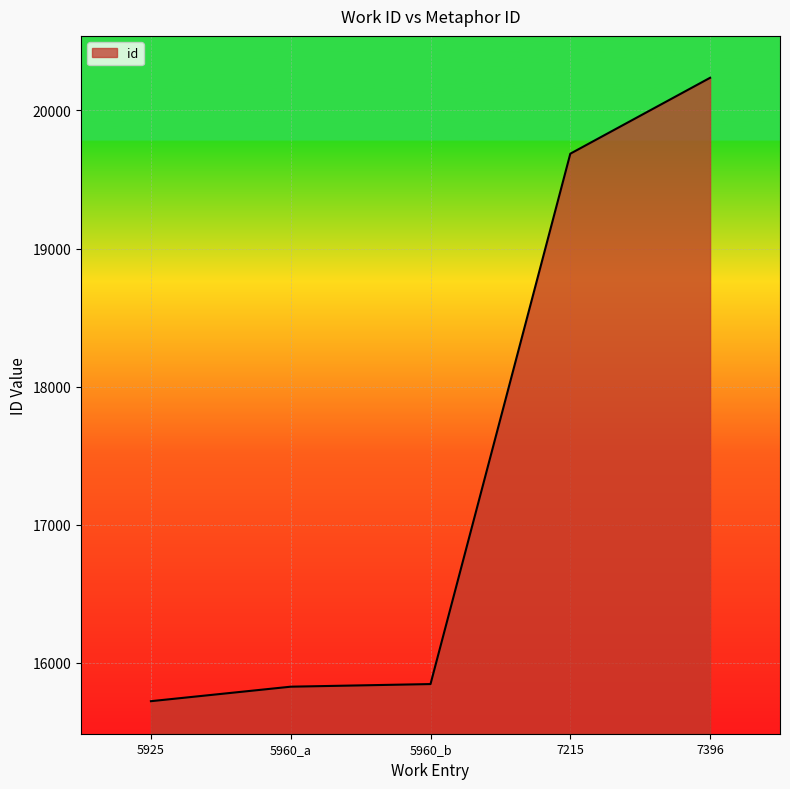

At which label is the value closest to 17978?

7215